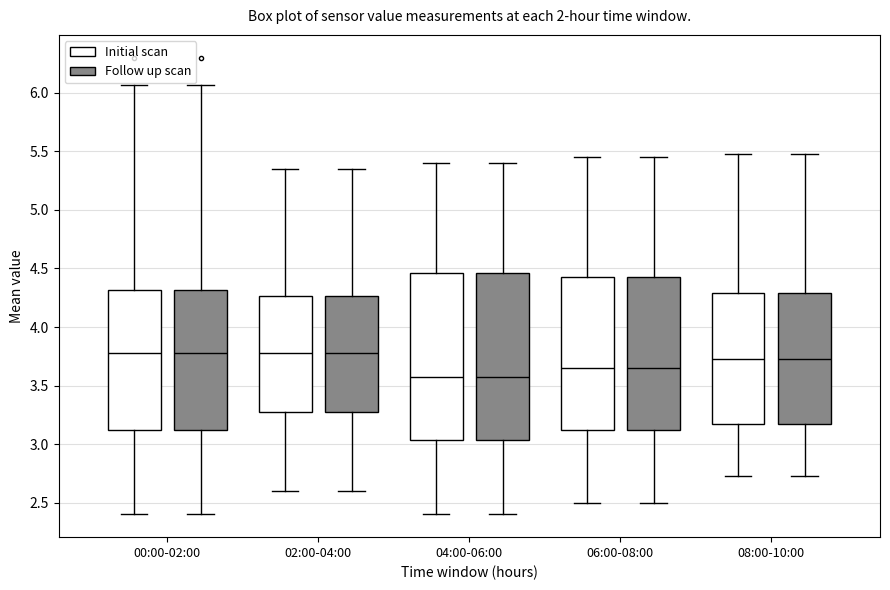

Reading left to right, read every box against the y-axis: the position of its median line, the range the box covers, and the ends of its whiskers. The values are not printed on the chart, so give them approximately, as read against the axis.

00:00-02:00 (Initial scan): median 3.80, box 3.10 to 4.30, whiskers 2.40 to 6.05
00:00-02:00 (Follow up scan): median 3.80, box 3.10 to 4.30, whiskers 2.40 to 6.05
02:00-04:00 (Initial scan): median 3.80, box 3.30 to 4.25, whiskers 2.60 to 5.35
02:00-04:00 (Follow up scan): median 3.80, box 3.30 to 4.25, whiskers 2.60 to 5.35
04:00-06:00 (Initial scan): median 3.60, box 3.05 to 4.45, whiskers 2.40 to 5.40
04:00-06:00 (Follow up scan): median 3.60, box 3.05 to 4.45, whiskers 2.40 to 5.40
06:00-08:00 (Initial scan): median 3.65, box 3.10 to 4.45, whiskers 2.50 to 5.45
06:00-08:00 (Follow up scan): median 3.65, box 3.10 to 4.45, whiskers 2.50 to 5.45
08:00-10:00 (Initial scan): median 3.75, box 3.15 to 4.30, whiskers 2.75 to 5.50
08:00-10:00 (Follow up scan): median 3.75, box 3.15 to 4.30, whiskers 2.75 to 5.50